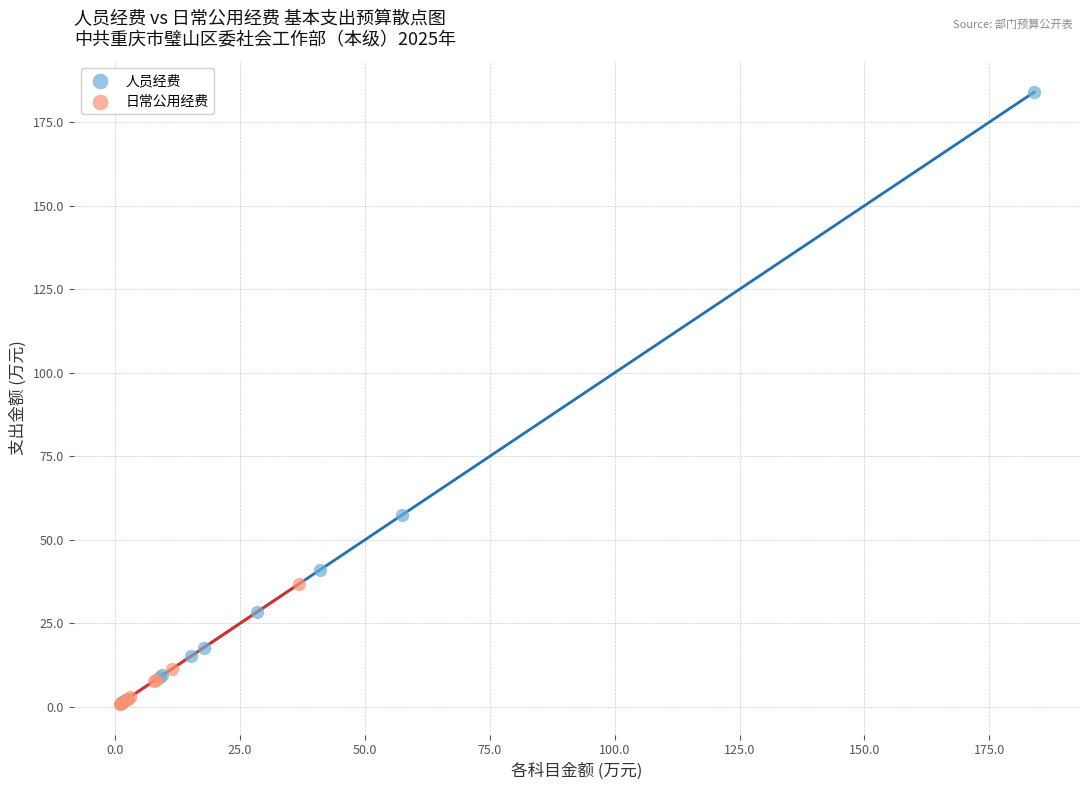

Which series has the widest spread of Y values?

人员经费